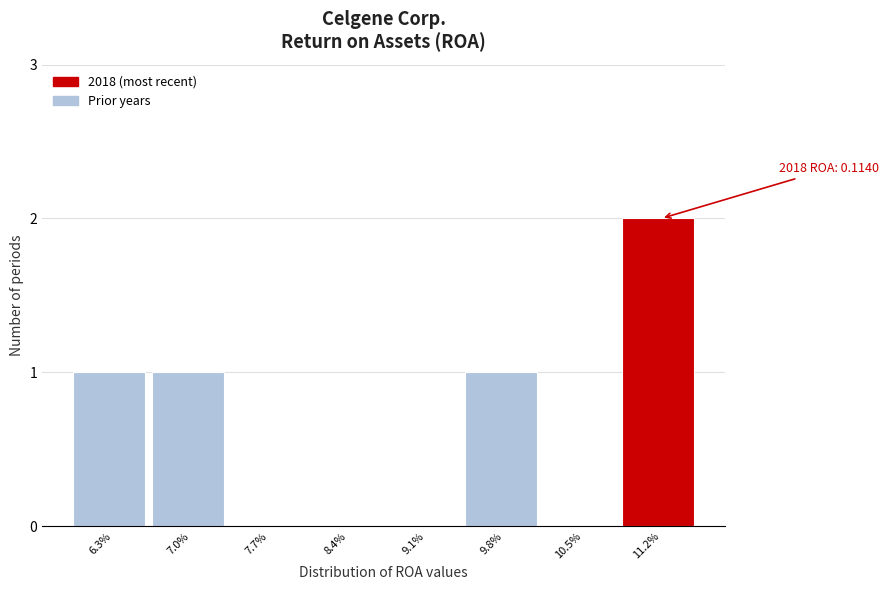

Reading left to right, list all the values displayed in this chart.

6.3%=1	7.0%=1	7.7%=0	8.4%=0	9.1%=0	9.8%=1	10.5%=0	11.2%=2